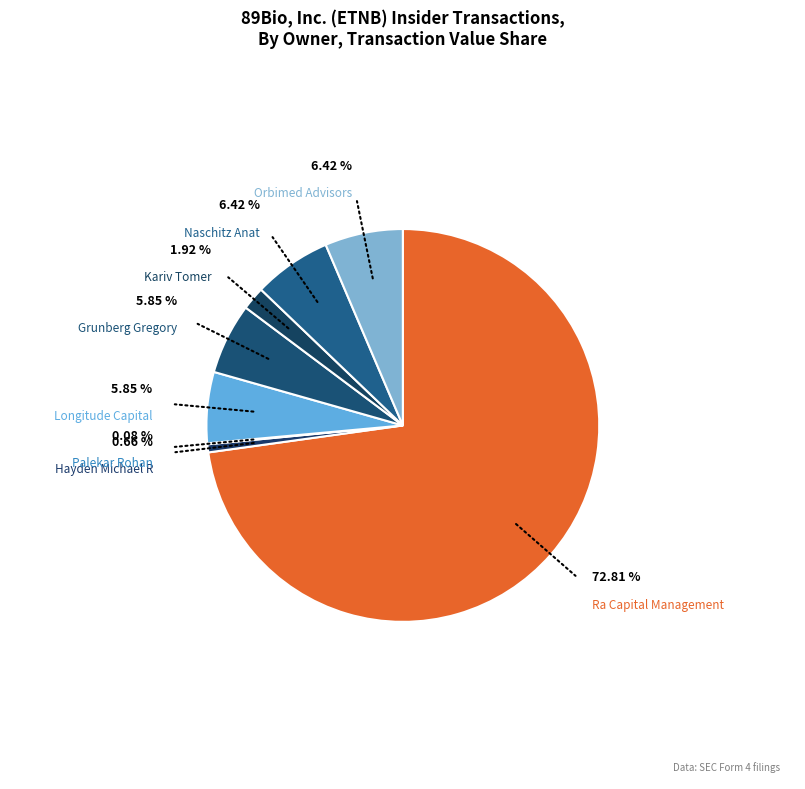

Does Grunberg Gregory (2019) represent more than half of the total?

No